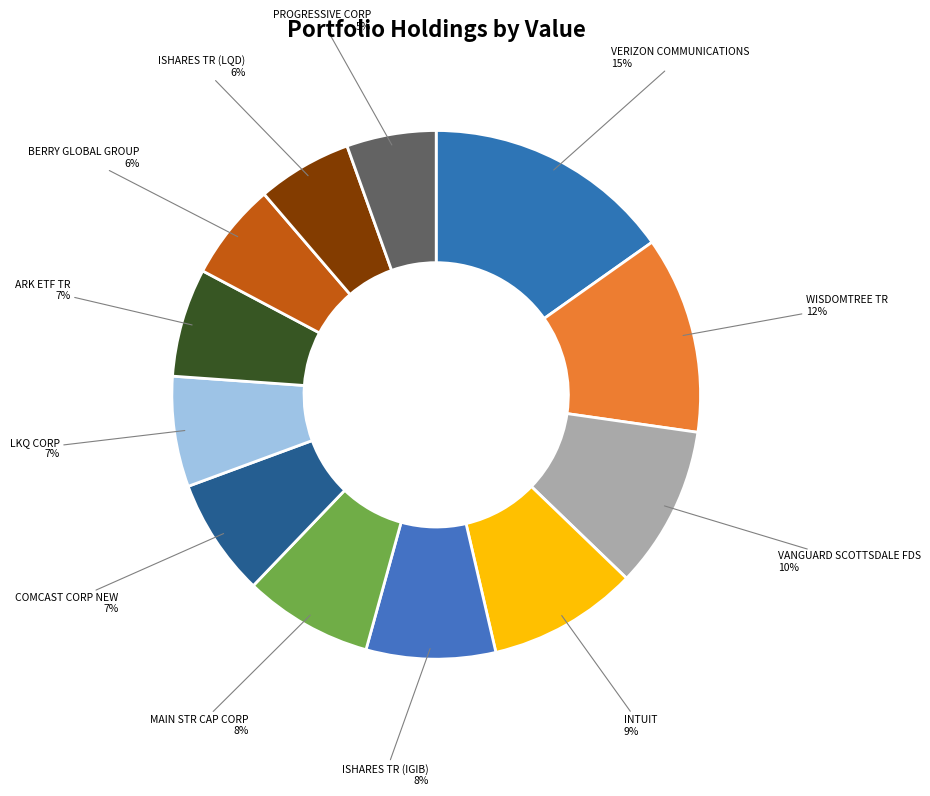

Which has a higher value, ARK ETF TR or MAIN STR CAP CORP?

MAIN STR CAP CORP